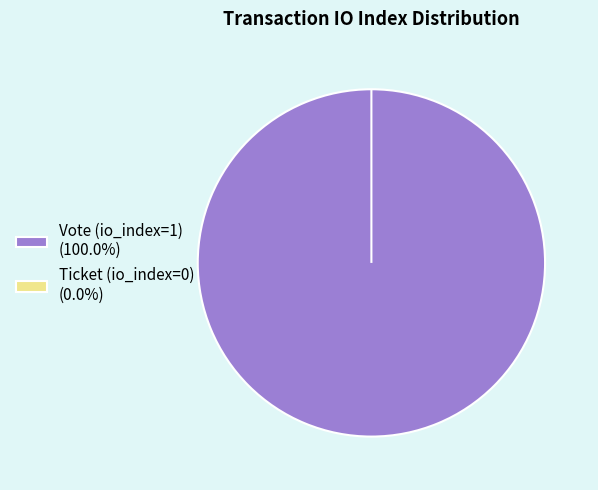

Between Ticket (io_index=0) and Vote (io_index=1), which is larger?

Vote (io_index=1)